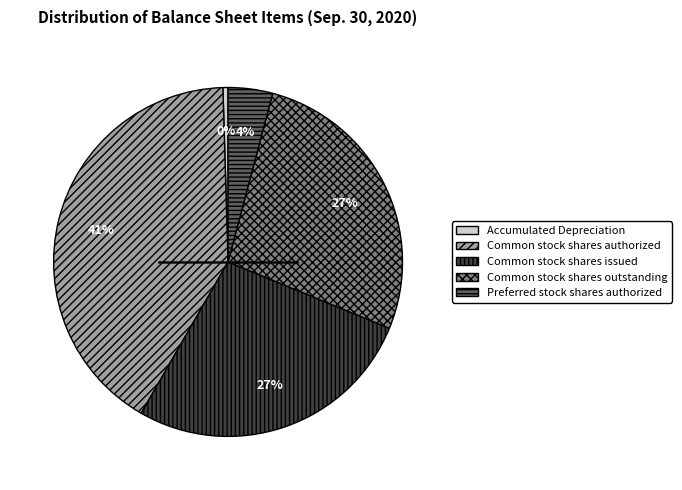

To the nearest percent, what is the difference between the largest and smallest slice percentages?

41%